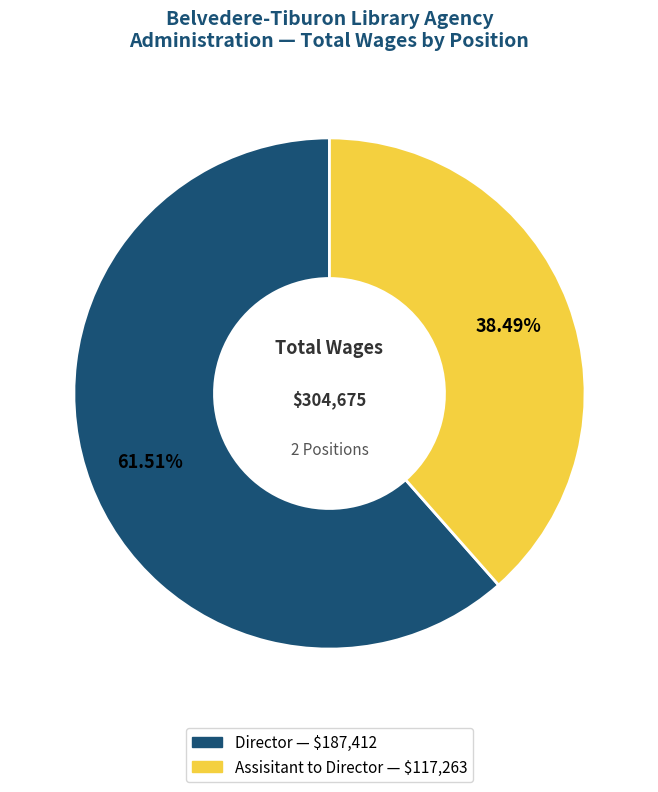

What is the largest slice in the pie chart?

Director